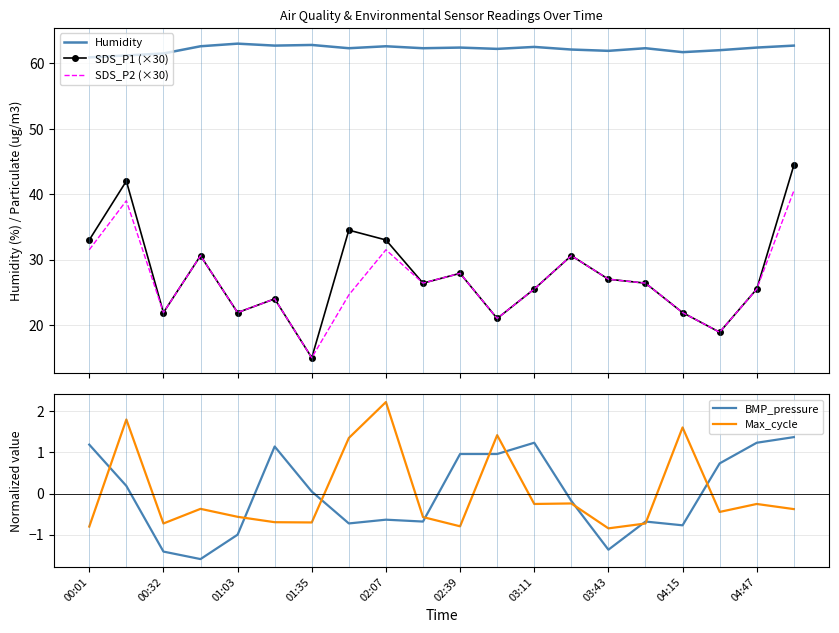

In SDS_P2 (×30), how many points are lower than both neighbors (excluding endpoints)?

6